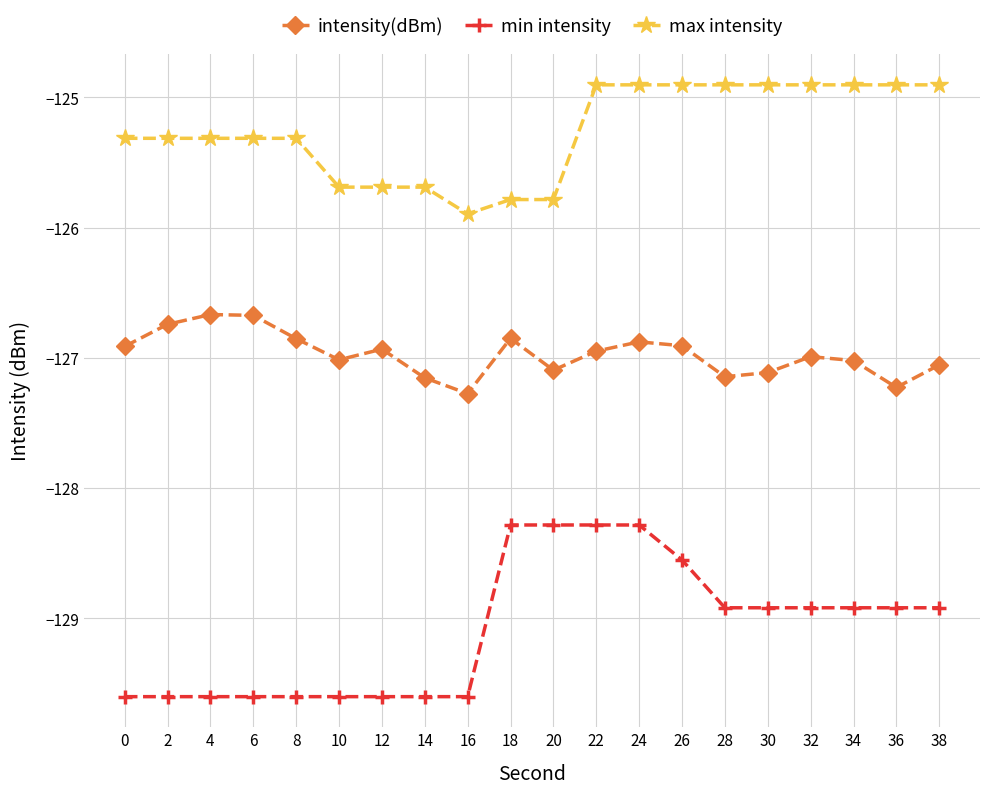

What is the minimum value shown in the chart?

-129.6